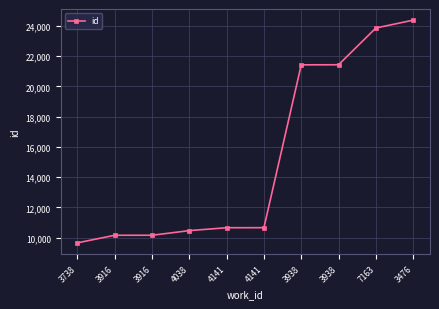

List the labels in order of value, largest first.

3476, 7163, 3938, 3938, 4141, 4141, 4038, 3916, 3916, 3738